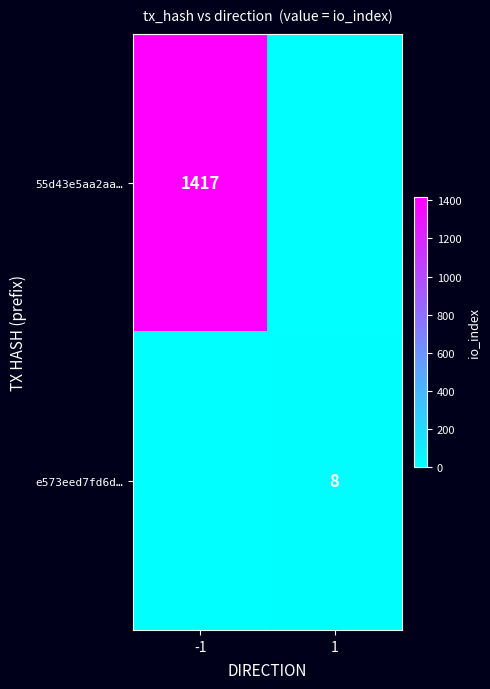

True or false: e573eed7fd6d… has a value of 11 at 1.

False